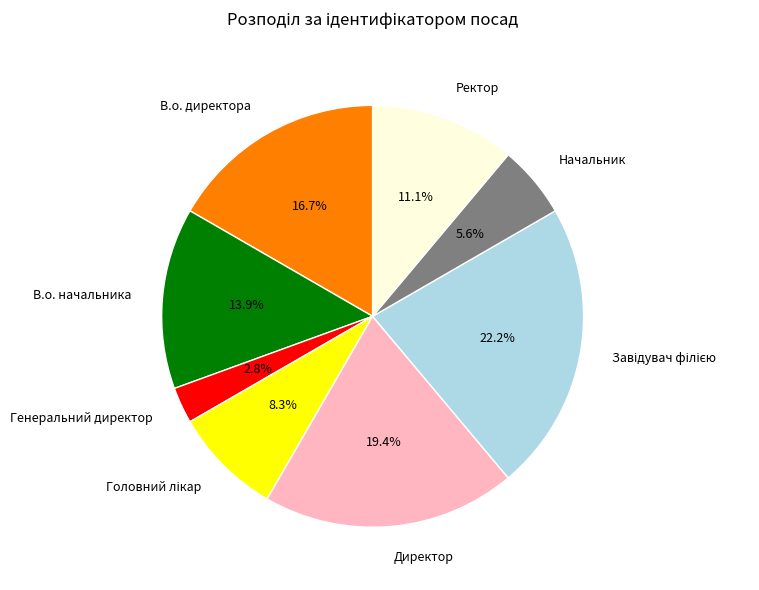

Combined, do Ректор and Генеральний директор account for over 50%?

No